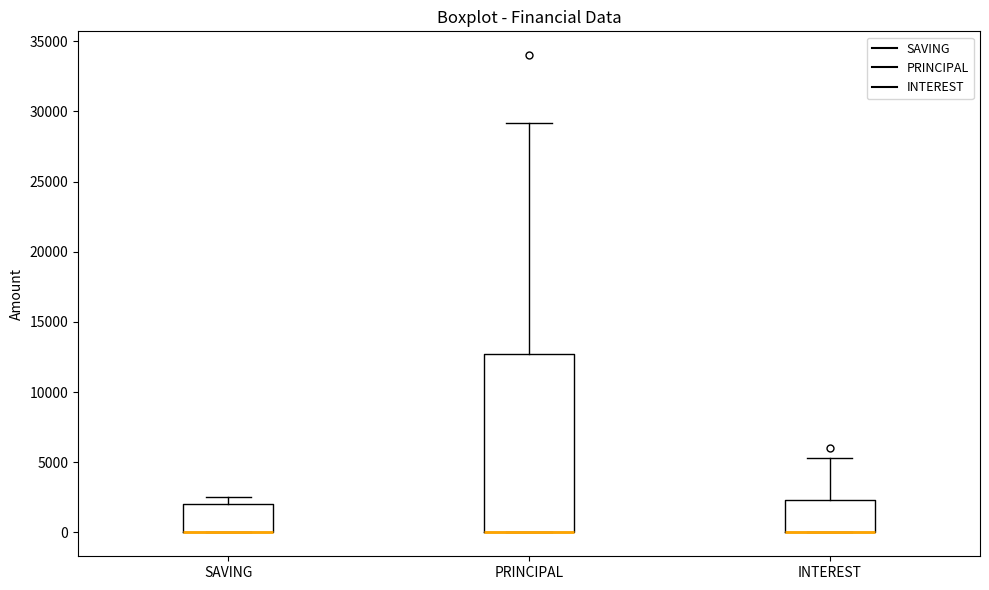

Reading left to right, read every box against the y-axis: the position of its median line, the range the box covers, and the ends of its whiskers. The values are not printed on the chart, so give them approximately, as read against the axis.

SAVING: median 0 (drawn on the box's lower edge), box 0 to 2000, whiskers 0 to 2500
PRINCIPAL: median 0 (drawn on the box's lower edge), box 0 to 12500, whiskers 0 to 29000
INTEREST: median 0 (drawn on the box's lower edge), box 0 to 2500, whiskers 0 to 5500